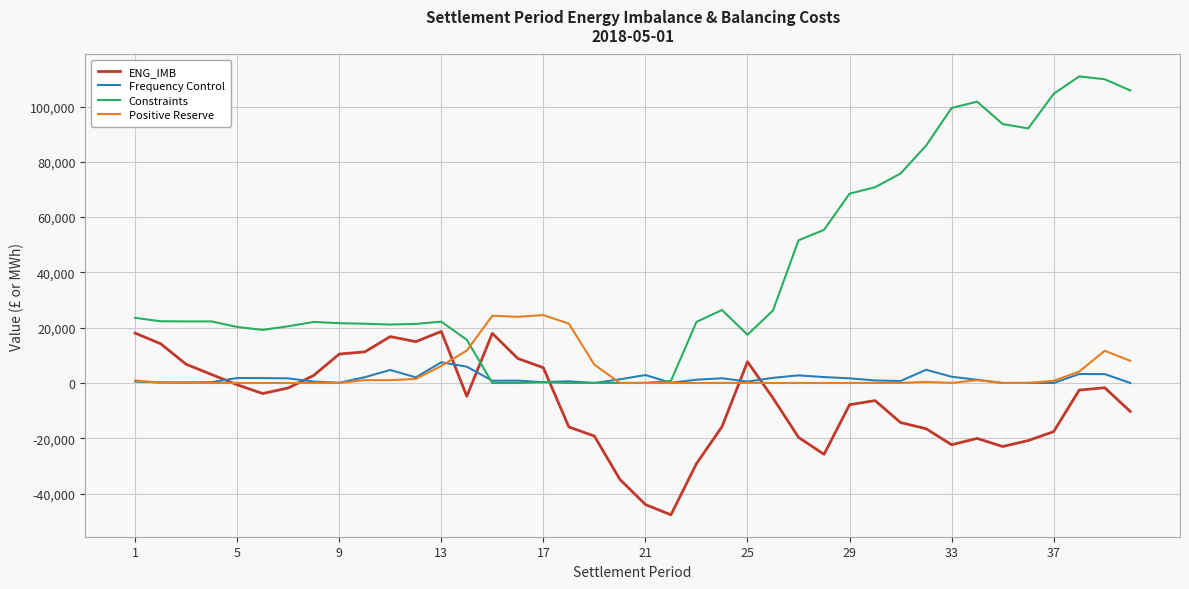

Does the chart display data point markers on the line(s)?

No